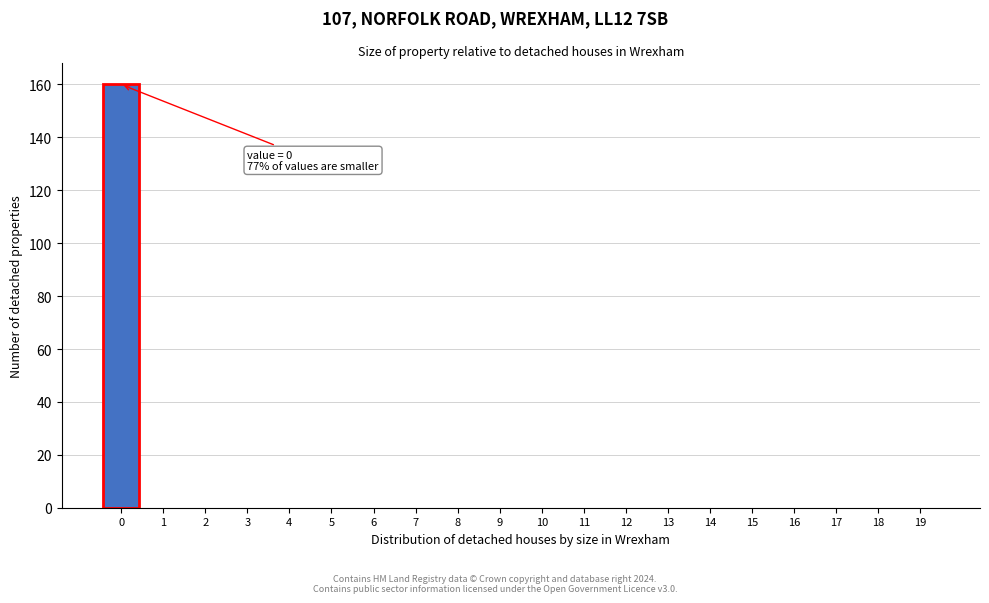

Reading left to right, what are all the values shown in this chart?

0=160	1=0	2=0	3=0	4=0	5=0	6=0	7=0	8=0	9=0	10=0	11=0	12=0	13=0	14=0	15=0	16=0	17=0	18=0	19=0